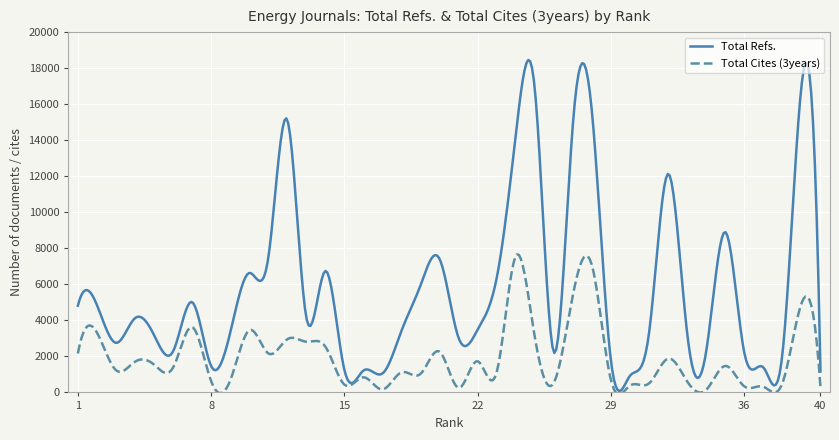

Which series has the largest total across all categories?

Total Refs.